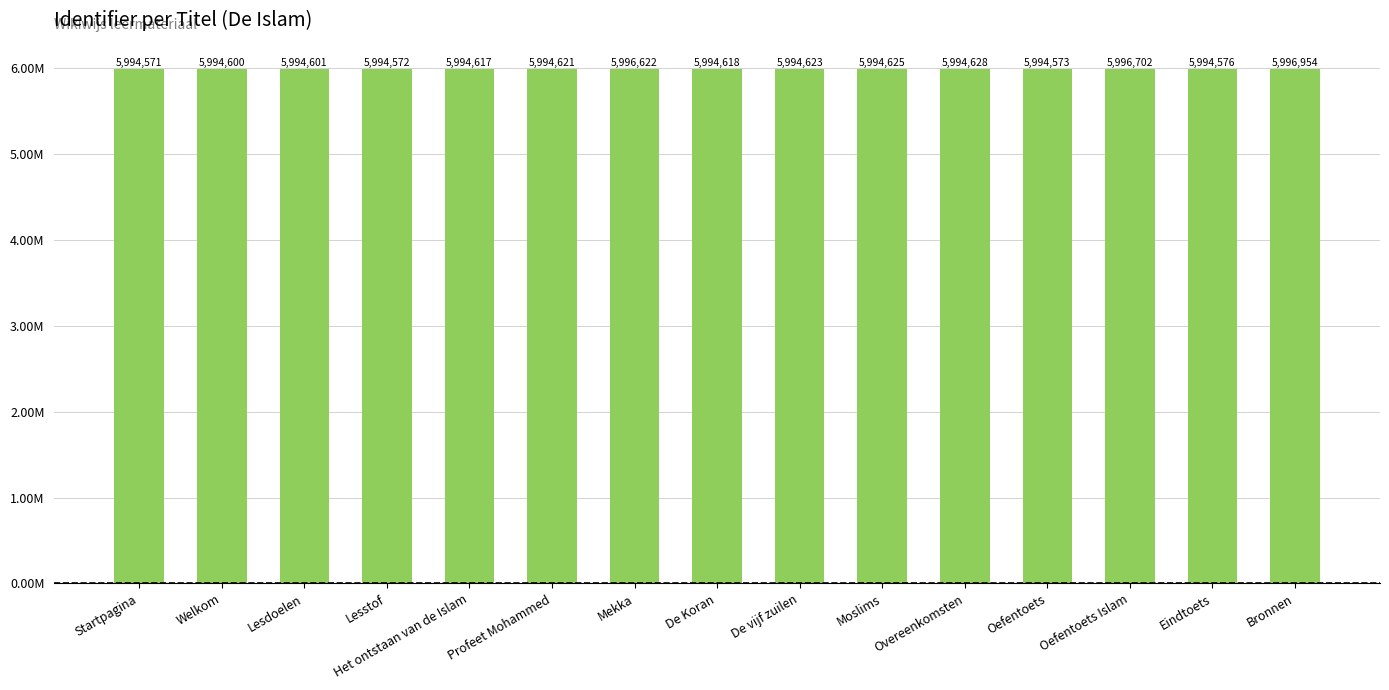

Reading left to right, extract all data points from this chart.

Startpagina=5994571	Welkom=5994600	Lesdoelen=5994601	Lesstof=5994572	Het ontstaan van de Islam=5994617	Profeet Mohammed=5994621	Mekka=5996622	De Koran=5994618	De vijf zuilen=5994623	Moslims=5994625	Overeenkomsten=5994628	Oefentoets=5994573	Oefentoets Islam=5996702	Eindtoets=5994576	Bronnen=5996954